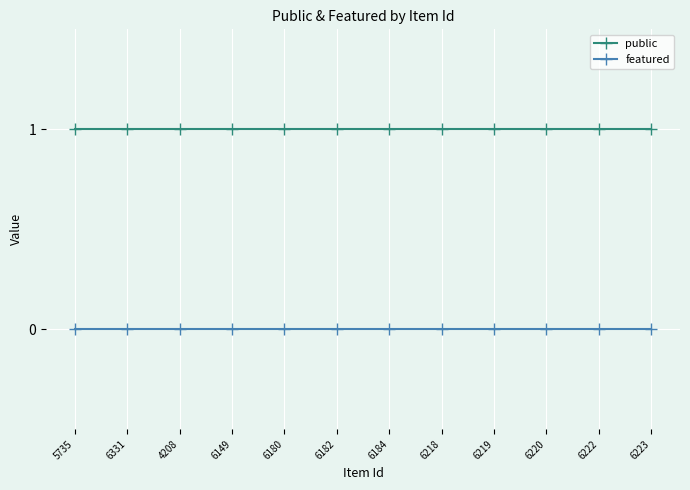

Reading right to left, extract all data points from this chart.

public: 1	1	1	1	1	1	1	1	1	1	1	1
featured: 0	0	0	0	0	0	0	0	0	0	0	0